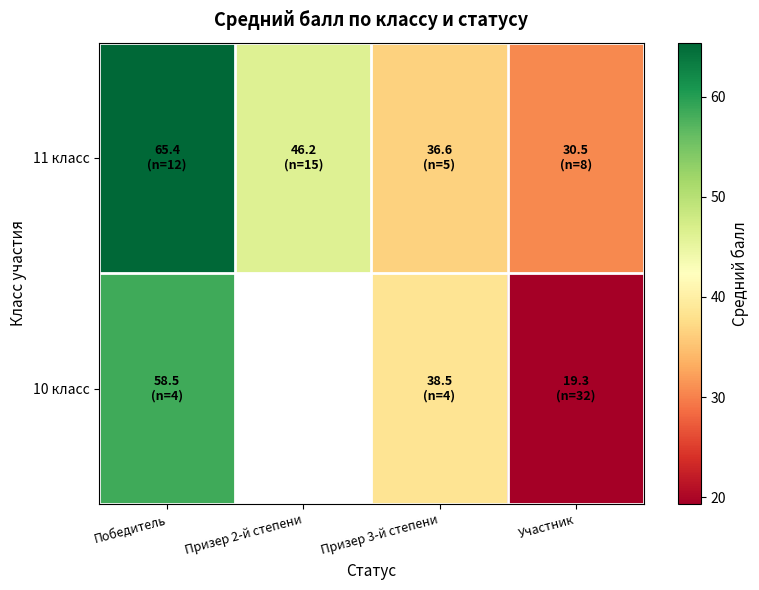

Which category has the lowest value in the 10 класс series?

Участник